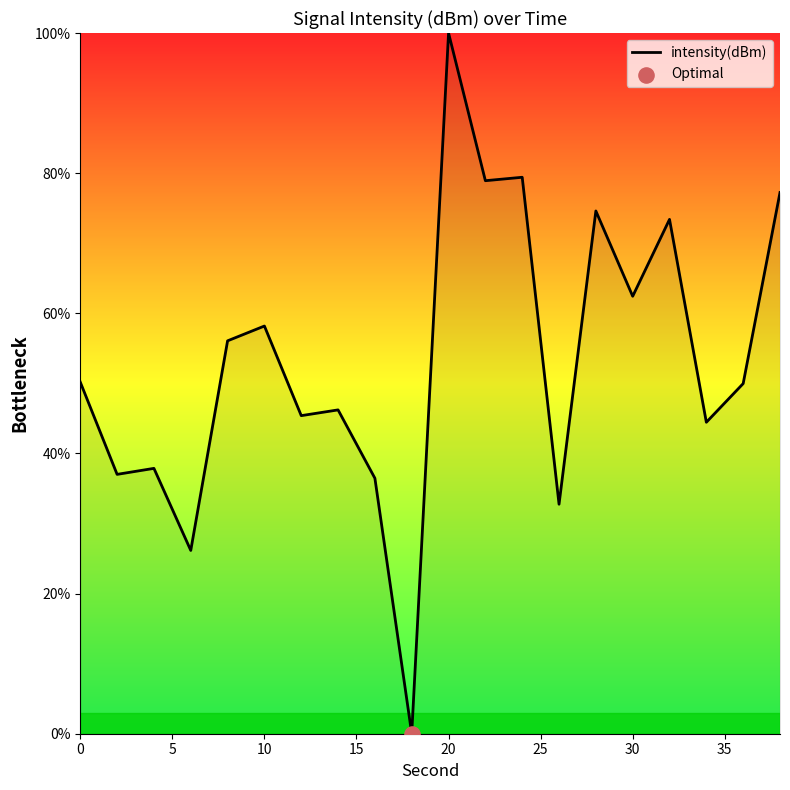

What is the maximum value shown in the chart?

100.0